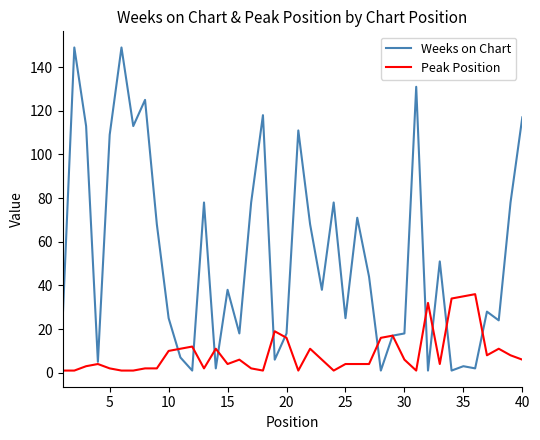

Rank the series by their average value, from highest to lowest.

Weeks on Chart, Peak Position